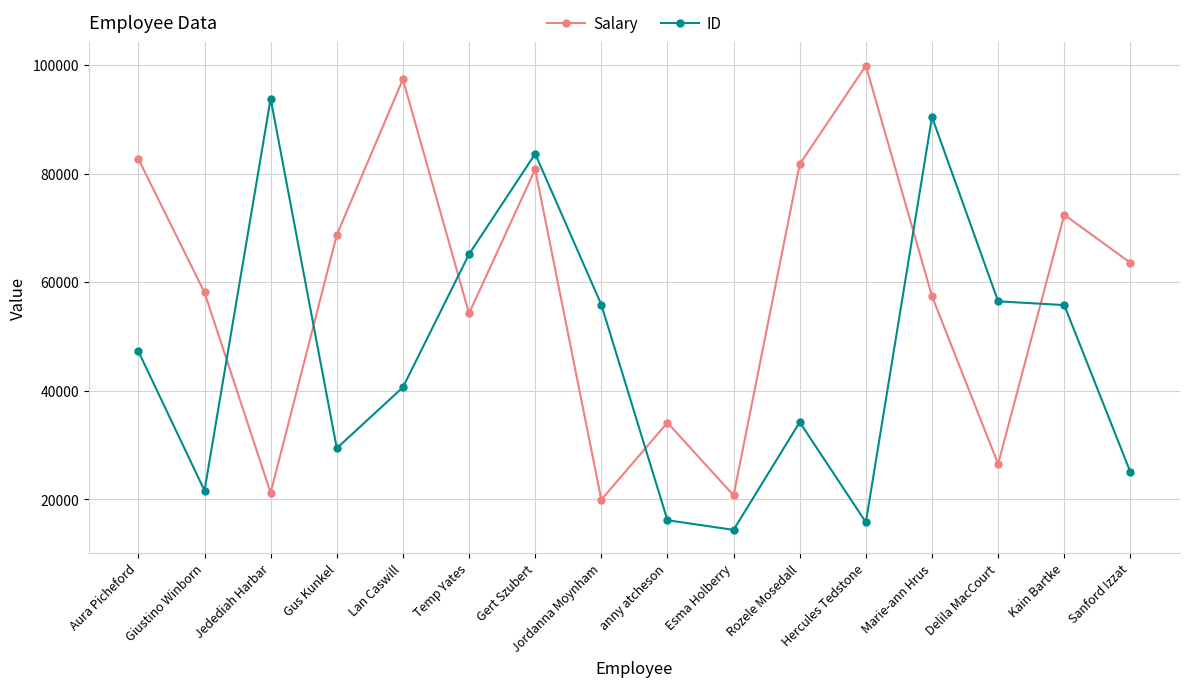

Is the value of Salary at Delila MacCourt greater than the value of ID at Temp Yates?

No